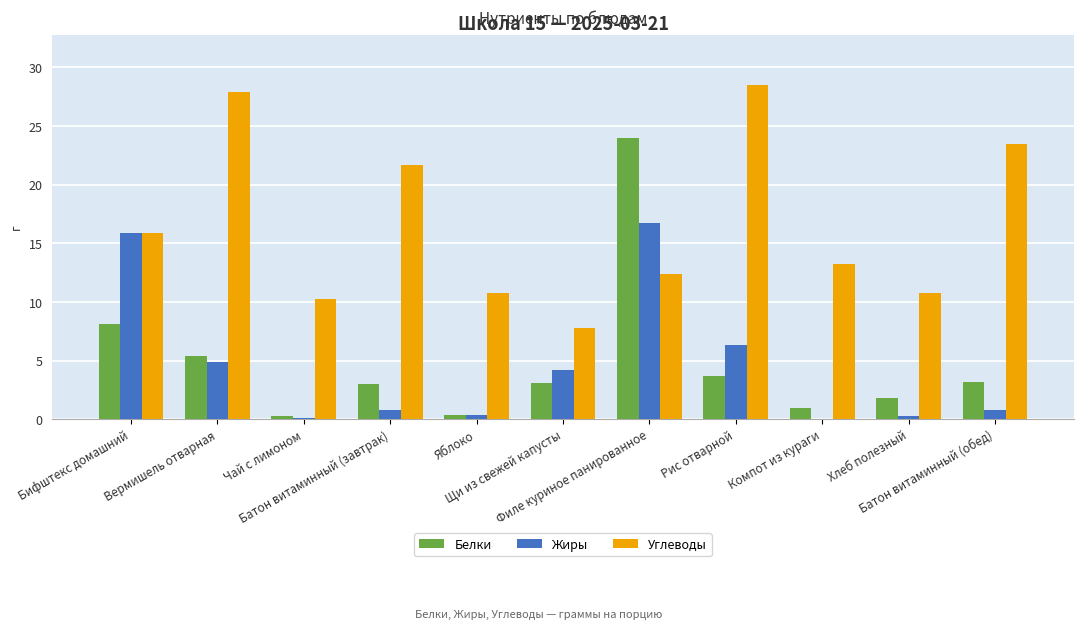

What is the greatest value displayed?

28.5